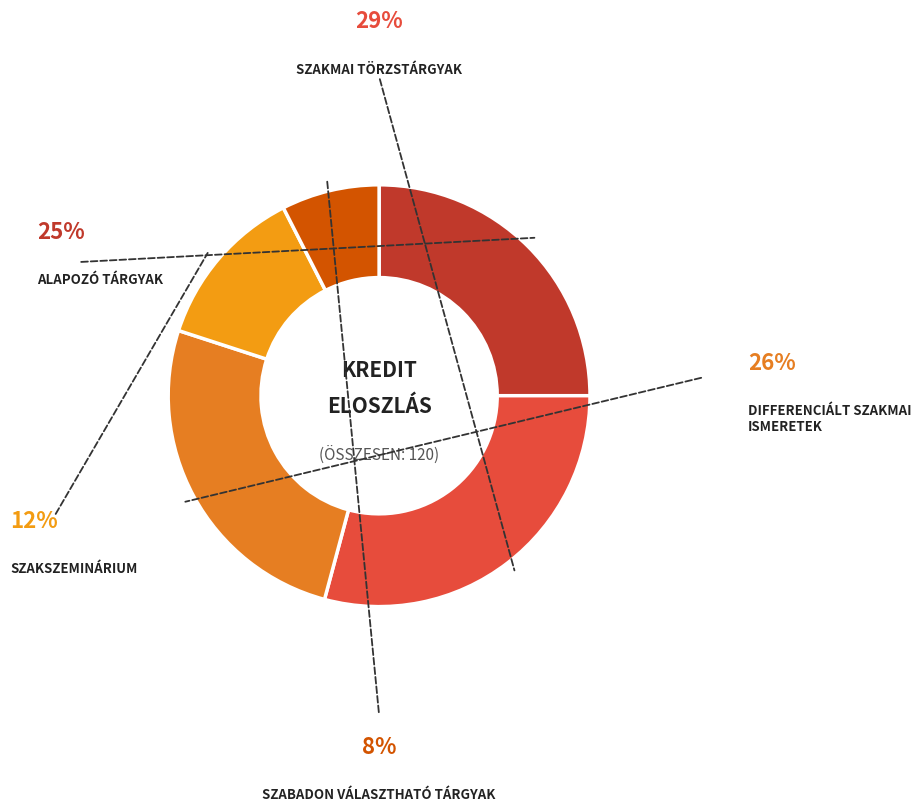

How many segments does this pie chart have?

5